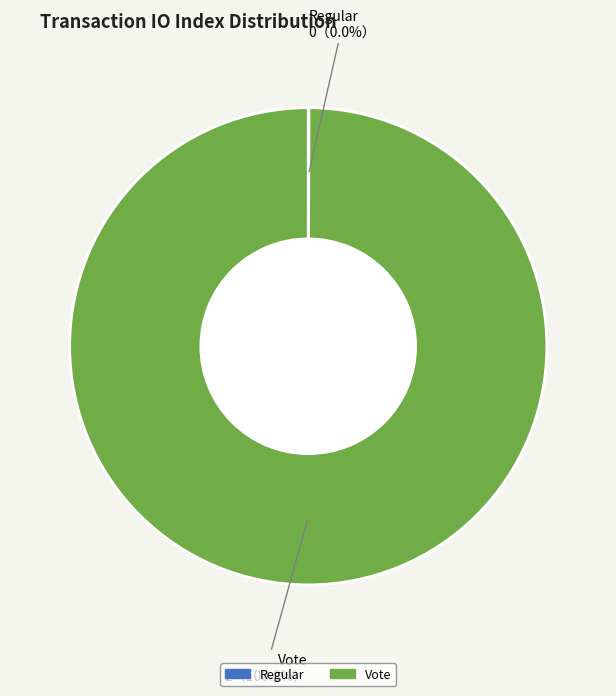

To the nearest percent, what is the average slice percentage?

50%